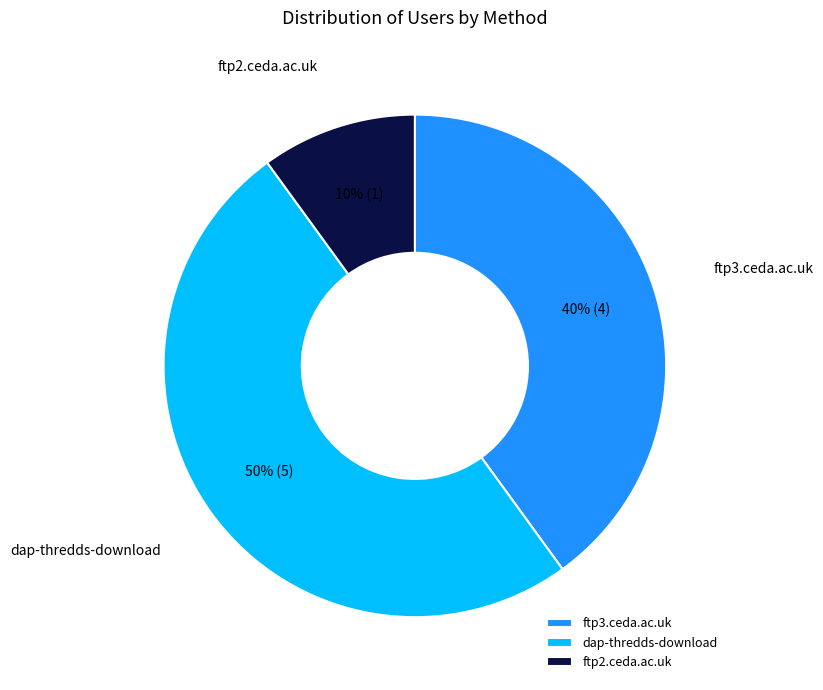

How many segments does this pie chart have?

3